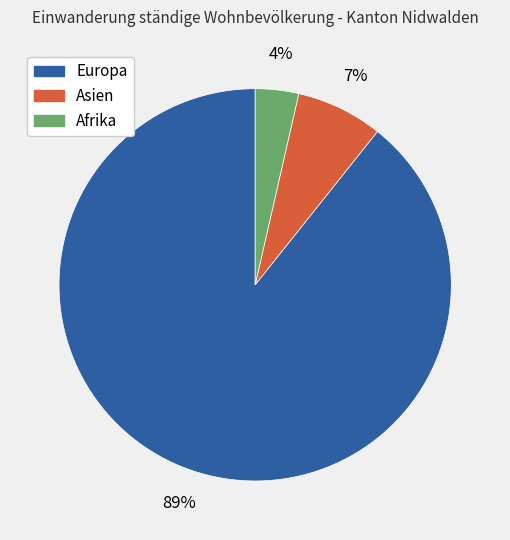

What is the largest slice in the pie chart?

Europa